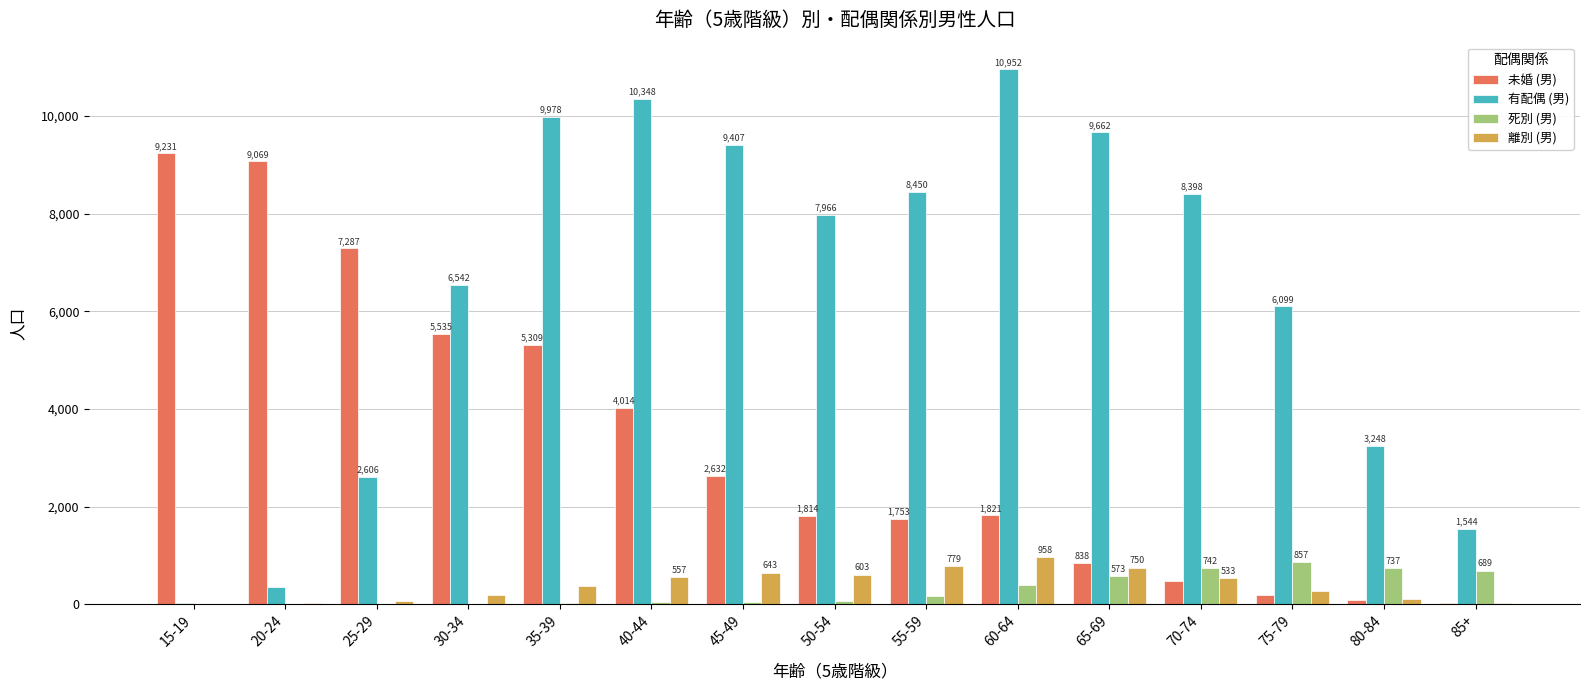

The 未婚 (男) series shows 2364 at 50-54. True or false?

False